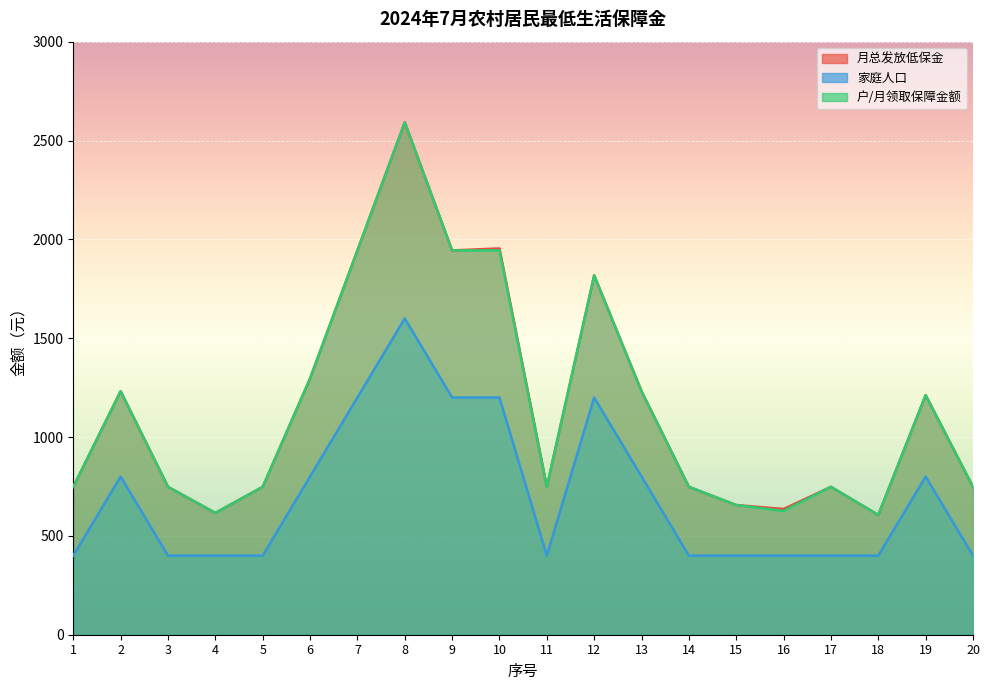

What is the value of the 月总发放低保金 point at the 11th from the left?

748